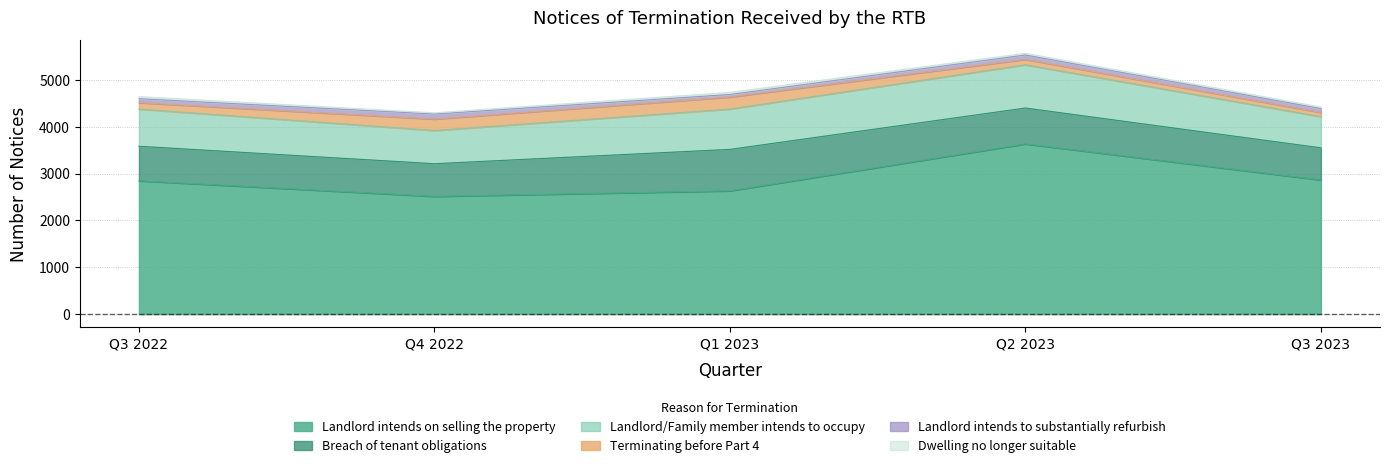

List the labels in order of Landlord/Family member intends to occupy value, smallest first.

Q3 2023, Q4 2022, Q3 2022, Q1 2023, Q2 2023